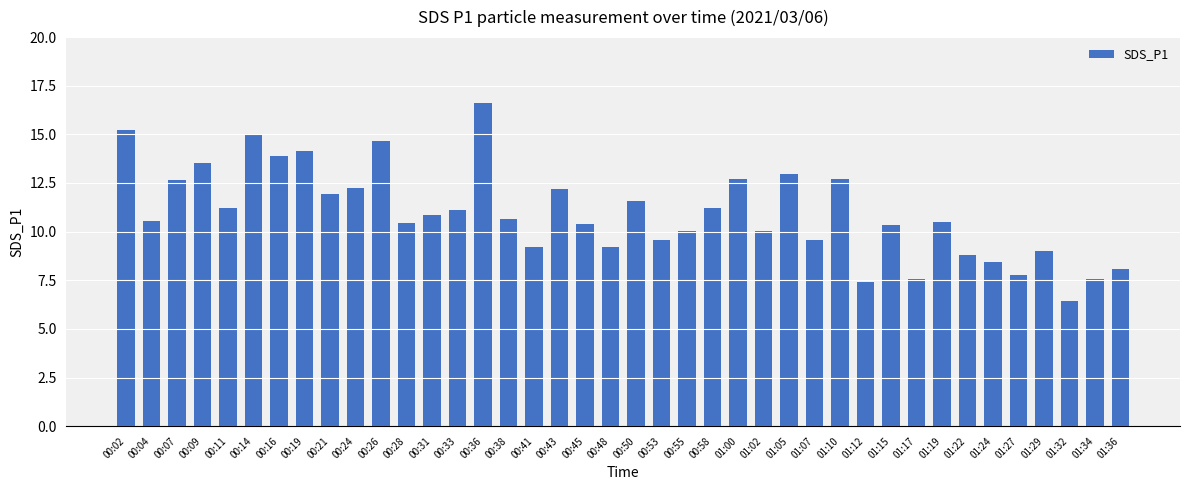

What is the approximate value at 01:27?

7.8